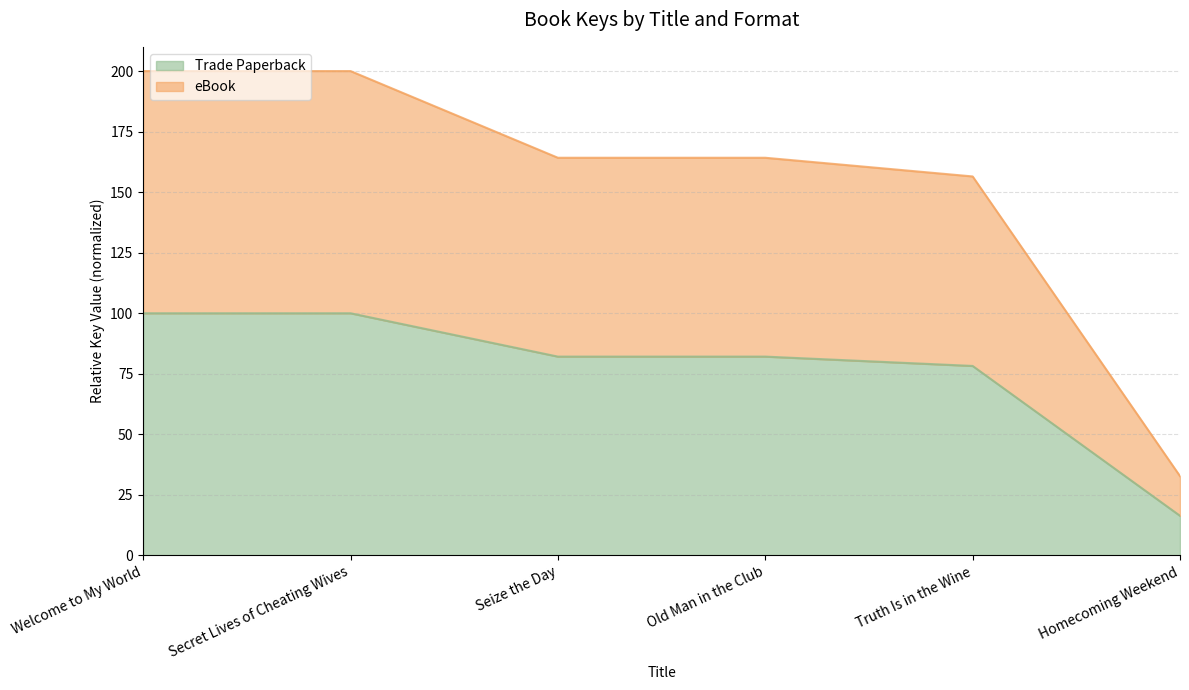

True or false: eBook and Trade Paperback intersect in this chart.

False